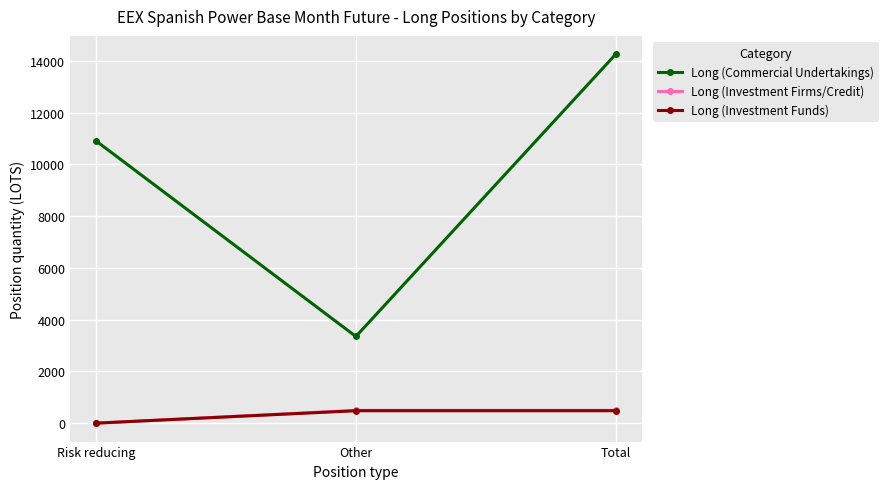

Does the chart display data point markers on the line(s)?

Yes